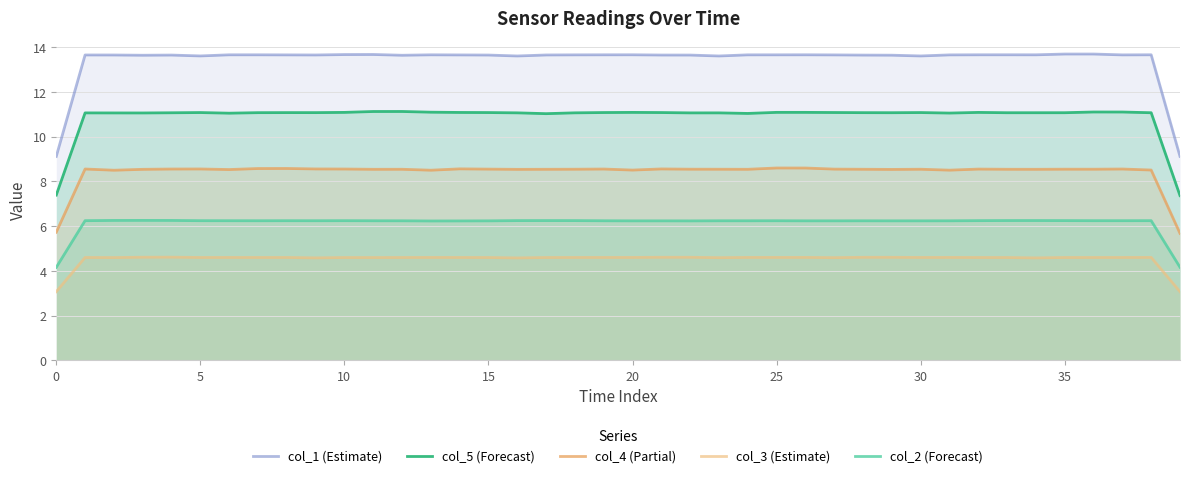

Reading right to left, list all the values displayed in this chart.

col_1 (Estimate): 9.1	13.7	13.7	13.7	13.7	13.7	13.7	13.7	13.7	13.6	13.6	13.6	13.7	13.7	13.7	13.7	13.6	13.6	13.6	13.7	13.7	13.7	13.6	13.6	13.6	13.6	13.7	13.6	13.7	13.7	13.6	13.7	13.7	13.7	13.6	13.6	13.6	13.6	13.6	9.1
col_5 (Forecast): 7.4	11.1	11.1	11.1	11.1	11.1	11.1	11.1	11.1	11.1	11.1	11.1	11.1	11.1	11.1	11.0	11.1	11.1	11.1	11.1	11.1	11.1	11.0	11.1	11.1	11.1	11.1	11.1	11.1	11.1	11.1	11.1	11.1	11.0	11.1	11.1	11.1	11.1	11.1	7.4
col_4 (Partial): 5.7	8.5	8.6	8.5	8.5	8.5	8.5	8.6	8.5	8.5	8.5	8.5	8.5	8.6	8.6	8.5	8.5	8.5	8.6	8.5	8.6	8.5	8.5	8.5	8.5	8.6	8.5	8.5	8.5	8.6	8.6	8.6	8.6	8.5	8.6	8.6	8.5	8.5	8.6	5.7
col_3 (Estimate): 3.1	4.6	4.6	4.6	4.6	4.6	4.6	4.6	4.6	4.6	4.6	4.6	4.6	4.6	4.6	4.6	4.6	4.6	4.6	4.6	4.6	4.6	4.6	4.6	4.6	4.6	4.6	4.6	4.6	4.6	4.6	4.6	4.6	4.6	4.6	4.6	4.6	4.6	4.6	3.1
col_2 (Forecast): 4.2	6.2	6.2	6.2	6.2	6.3	6.3	6.2	6.2	6.2	6.2	6.2	6.2	6.2	6.2	6.2	6.2	6.2	6.2	6.2	6.2	6.2	6.3	6.2	6.2	6.2	6.2	6.2	6.2	6.2	6.2	6.2	6.2	6.2	6.2	6.3	6.3	6.3	6.2	4.2